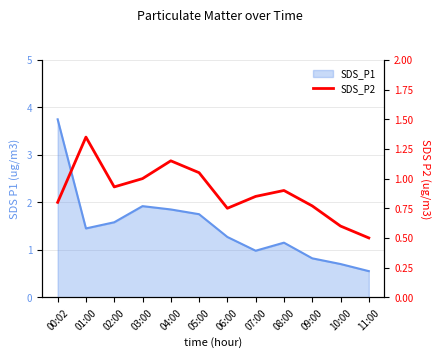

Reading left to right, what are all the values shown in this chart?

0.8	1.4	0.9	1.0	1.1	1.1	0.8	0.8	0.9	0.8	0.6	0.5